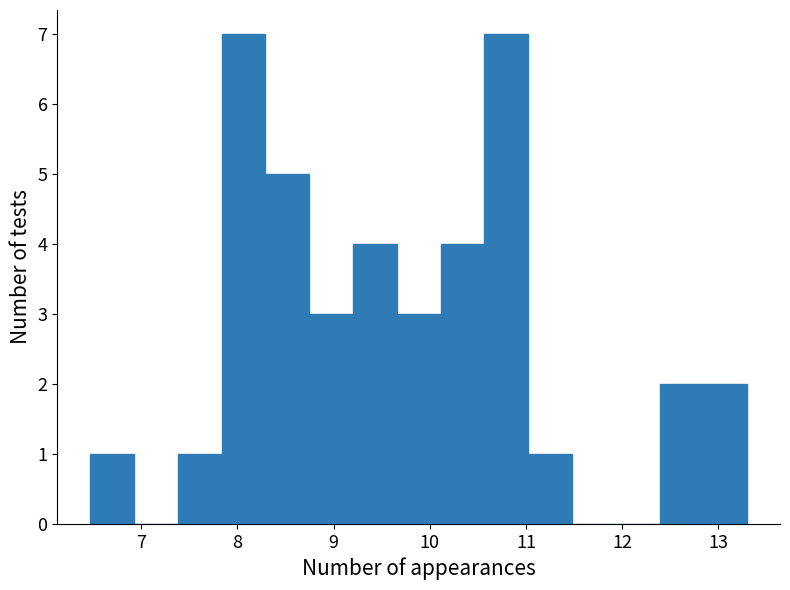

What is the height of the bar covering 12.8 to 13.3 on the x-axis? Neither the bar edges nor the heights are printed on the chart, so give them approximately, as read against the axes.

2